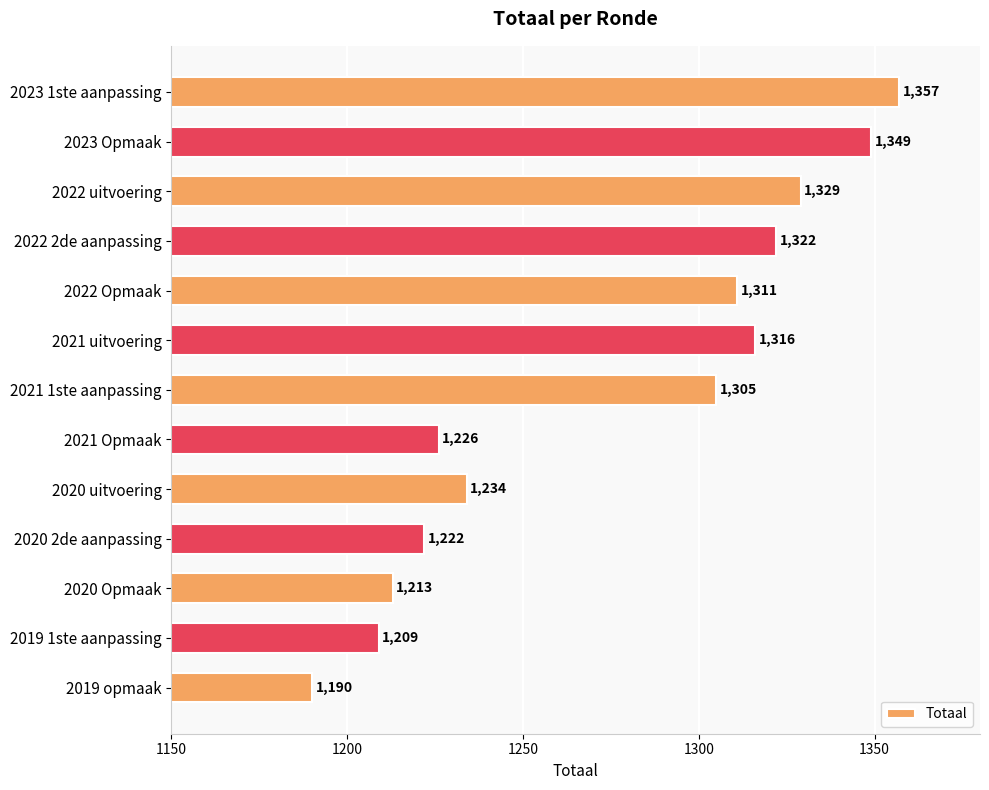

List the labels in order of value, largest first.

2023 1ste aanpassing, 2023 Opmaak, 2022 uitvoering, 2022 2de aanpassing, 2021 uitvoering, 2022 Opmaak, 2021 1ste aanpassing, 2020 uitvoering, 2021 Opmaak, 2020 2de aanpassing, 2020 Opmaak, 2019 1ste aanpassing, 2019 opmaak